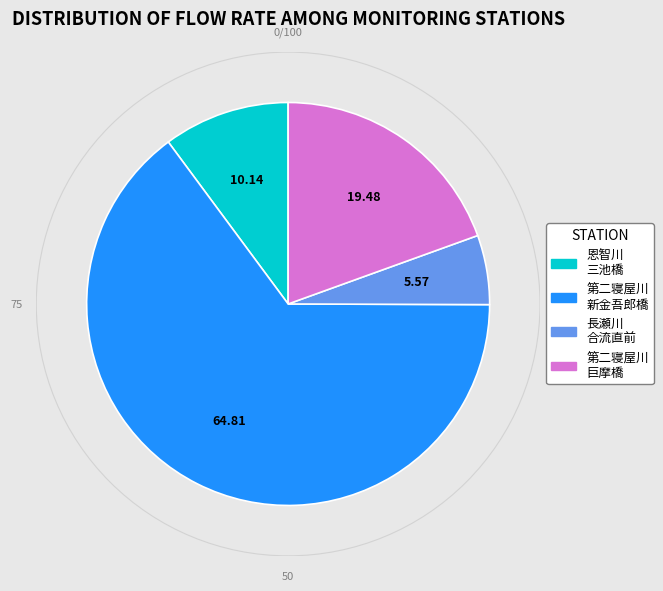

Does 第二寝屋川 巨摩橋 account for over 50% of the chart?

No